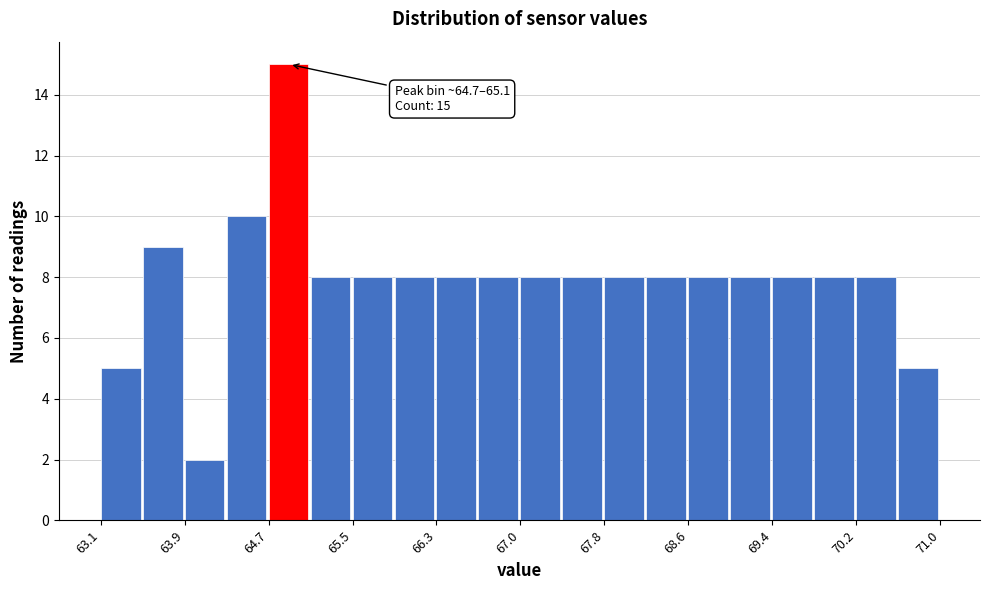

Around what value on the x-axis is the tallest bar? Give the approximate position of its centre, as read against the axis.

64.9